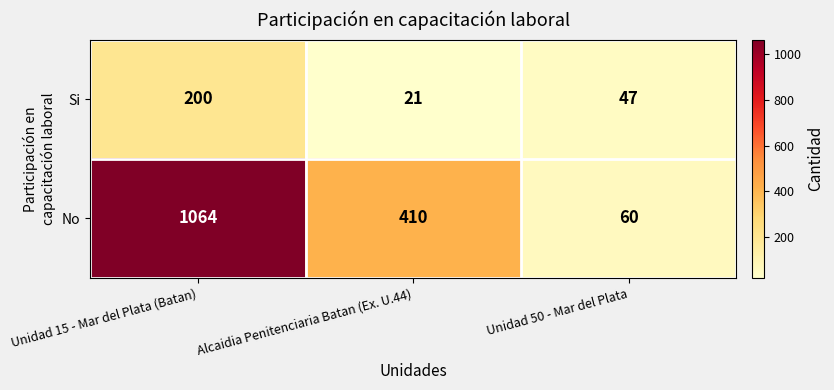

What is the average value of the No series?

511